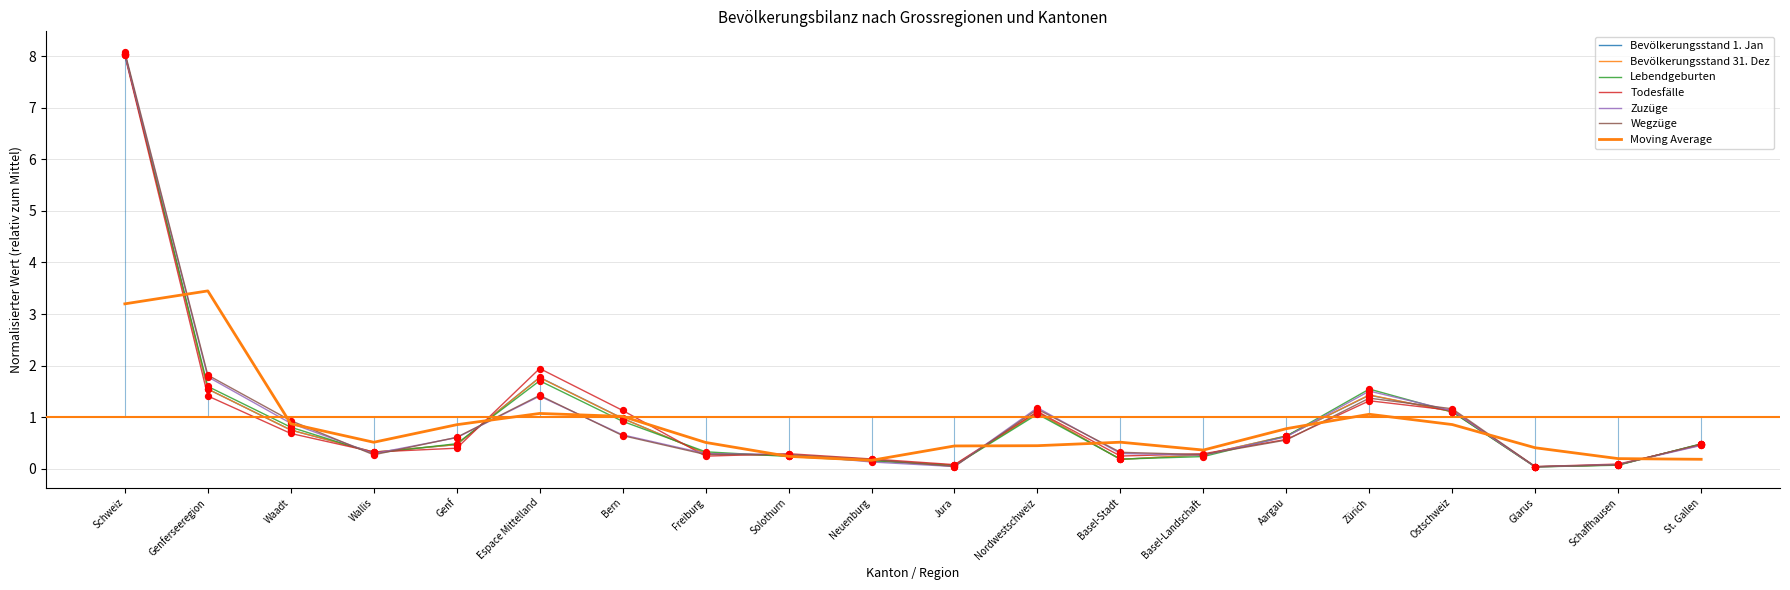

Is the value of Zuzüge at Basel-Landschaft greater than the value of Wegzüge at Aargau?

No